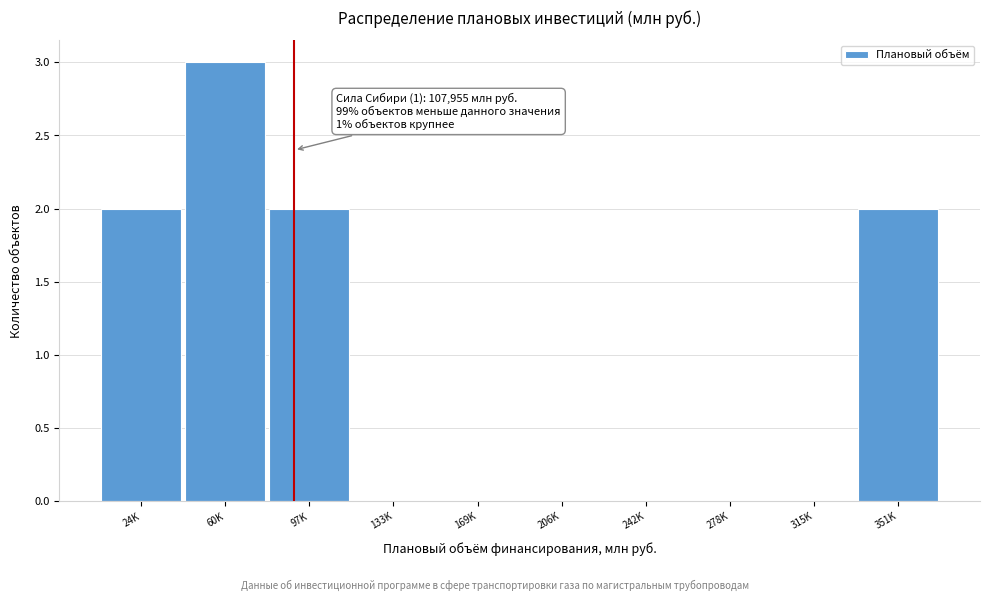

Reading left to right, what are all the values shown in this chart?

24K=2	60K=3	97K=2	133K=0	169K=0	206K=0	242K=0	278K=0	315K=0	351K=2